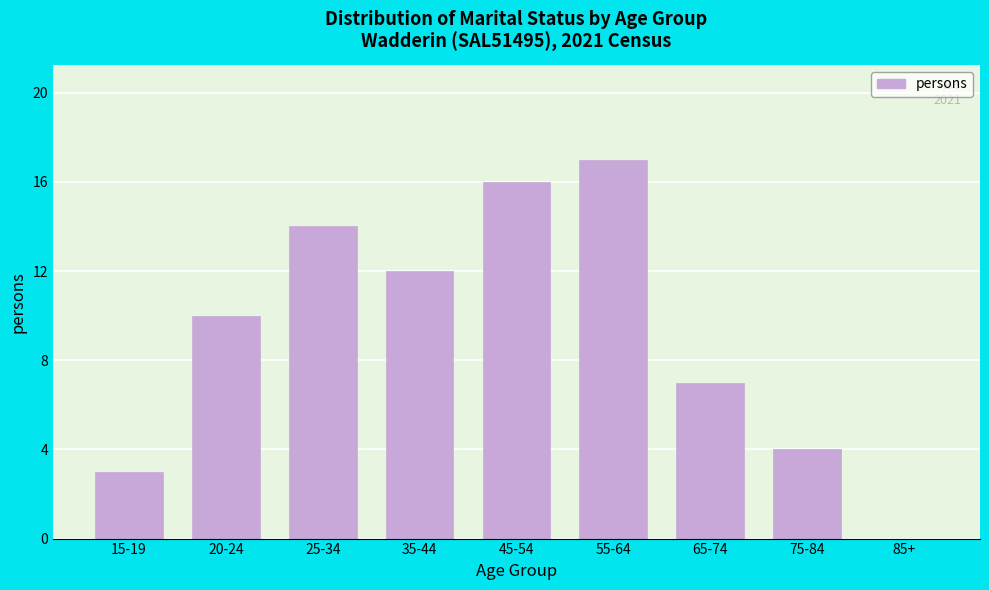

Reading left to right, list all the values displayed in this chart.

15-19=3	20-24=10	25-34=14	35-44=12	45-54=16	55-64=17	65-74=7	75-84=4	85+=0